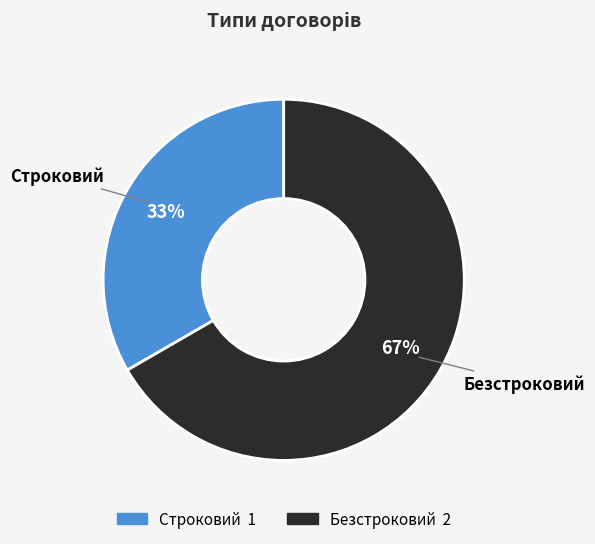

Combined, do Строковий and Безстроковий account for over 50%?

Yes